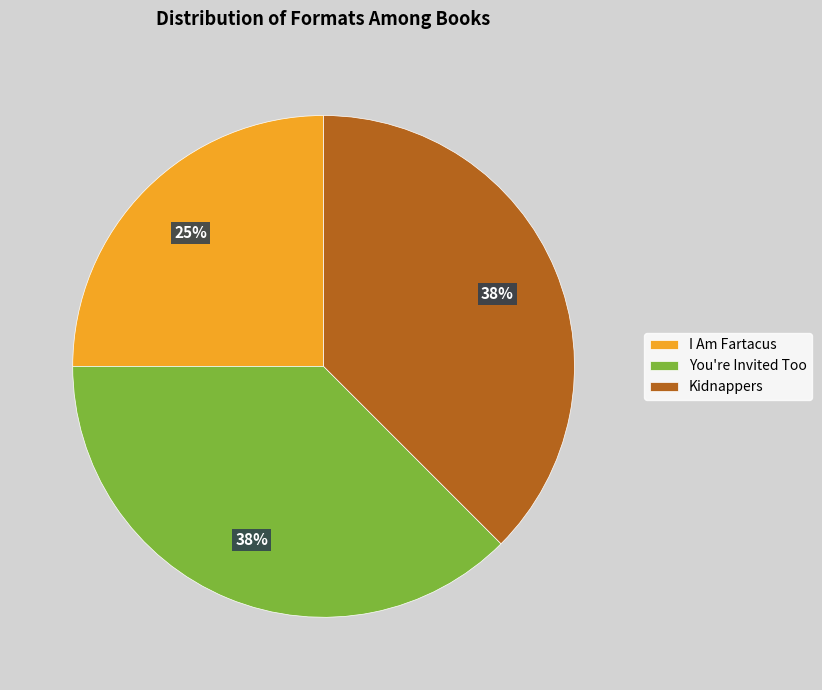

Which category has the smallest portion of the pie?

I Am Fartacus